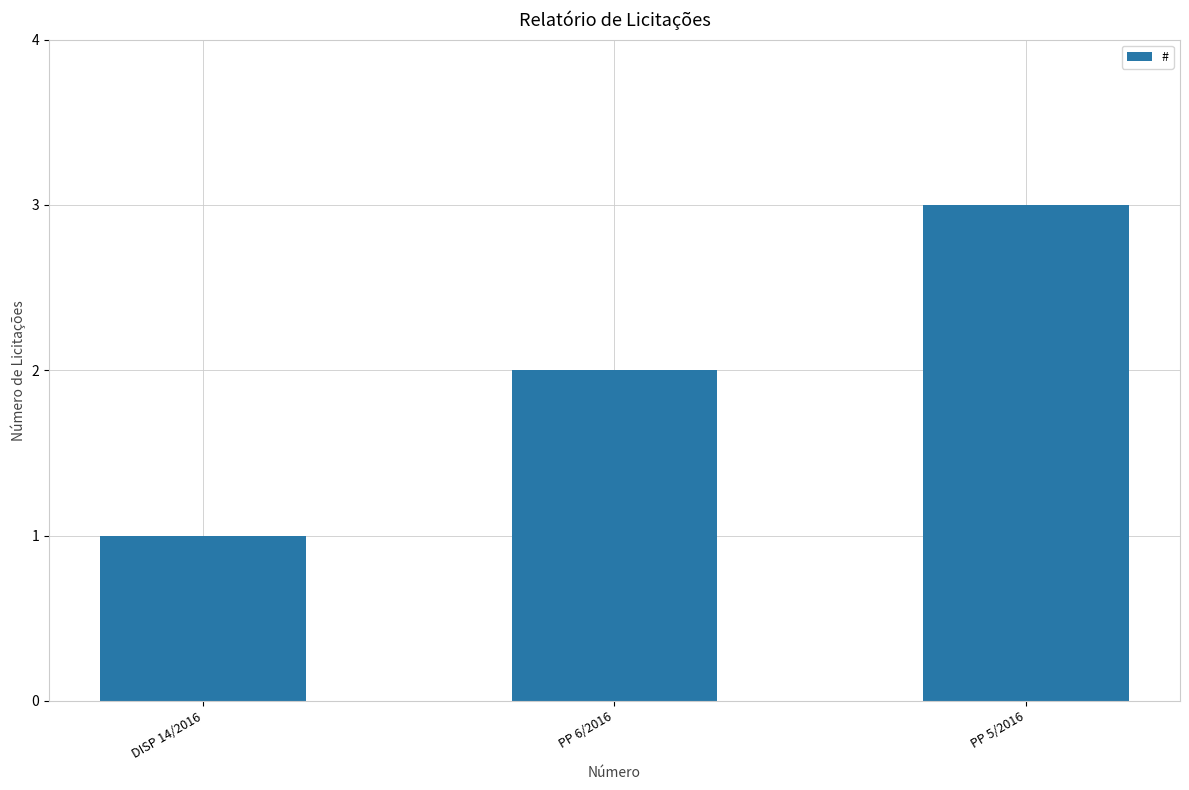

Count the number of categories in the chart.

3